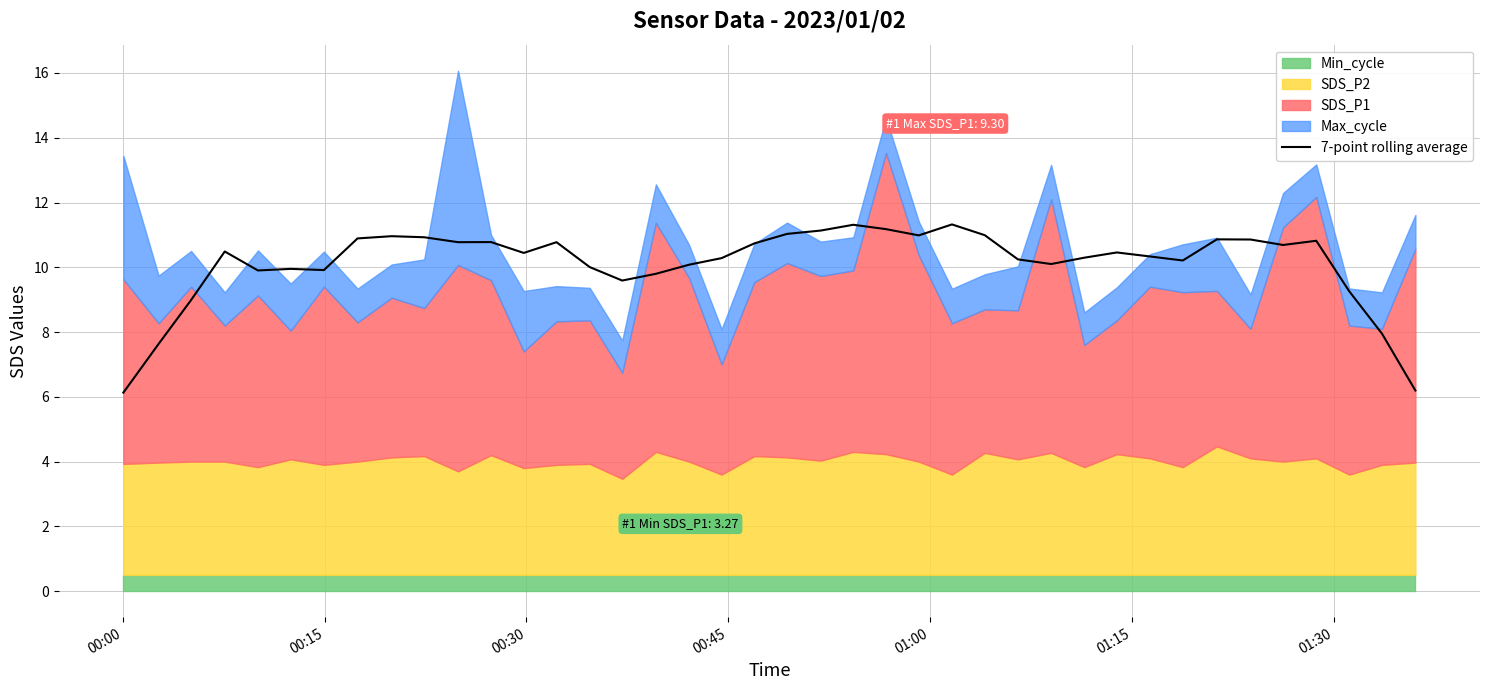

What is the lowest value of the 7-point rolling average series?

6.1